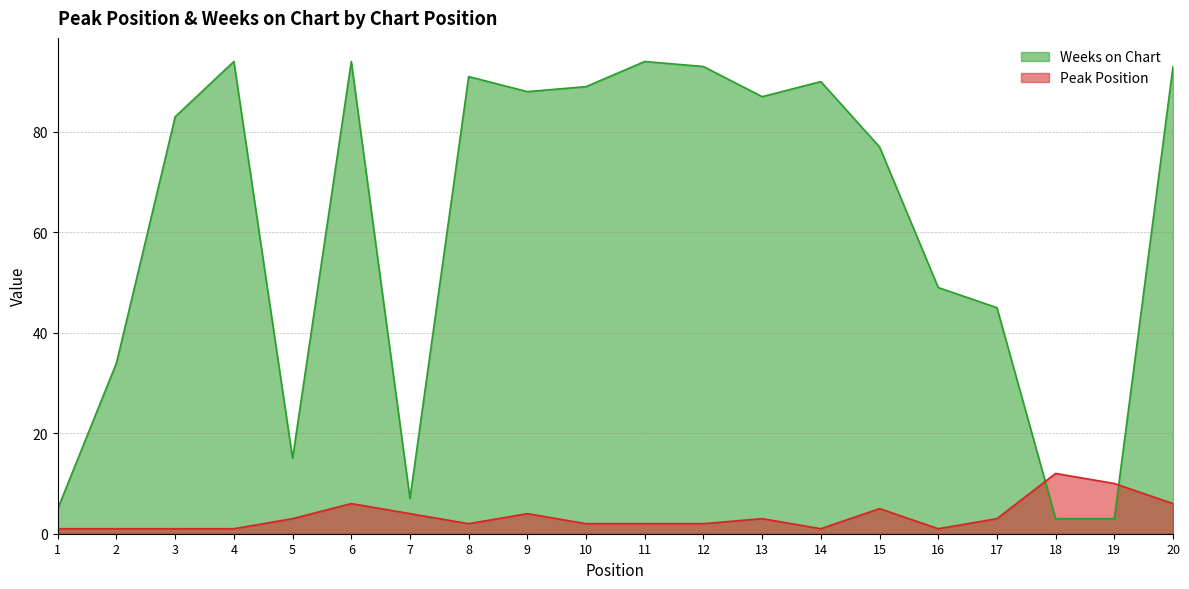

What is the difference between the second highest and second lowest values in the Peak Position series?

9